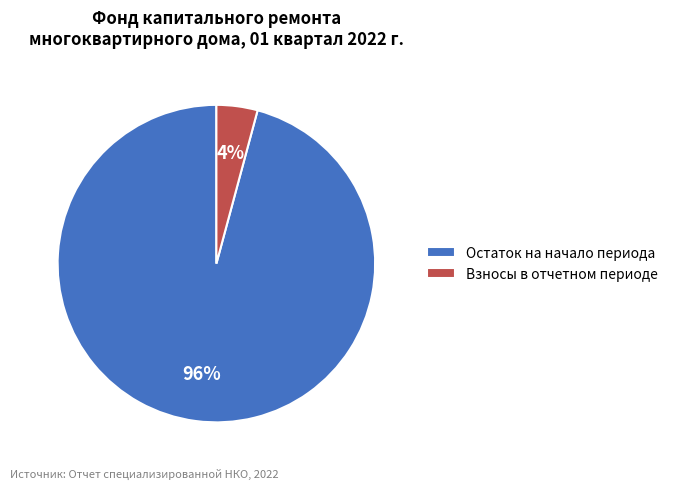

Is there a majority slice in this chart?

Yes